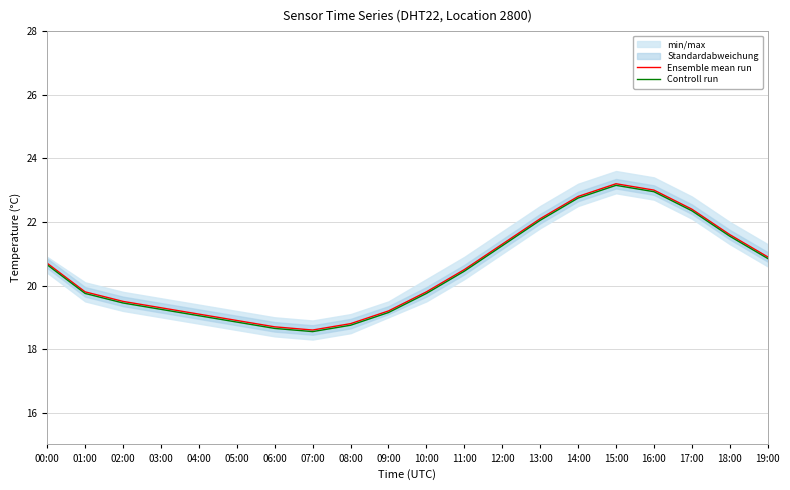

List the labels in order of Ensemble mean run value, smallest first.

07:00, 06:00, 08:00, 05:00, 04:00, 09:00, 03:00, 02:00, 01:00, 10:00, 11:00, 00:00, 19:00, 12:00, 18:00, 13:00, 17:00, 14:00, 16:00, 15:00